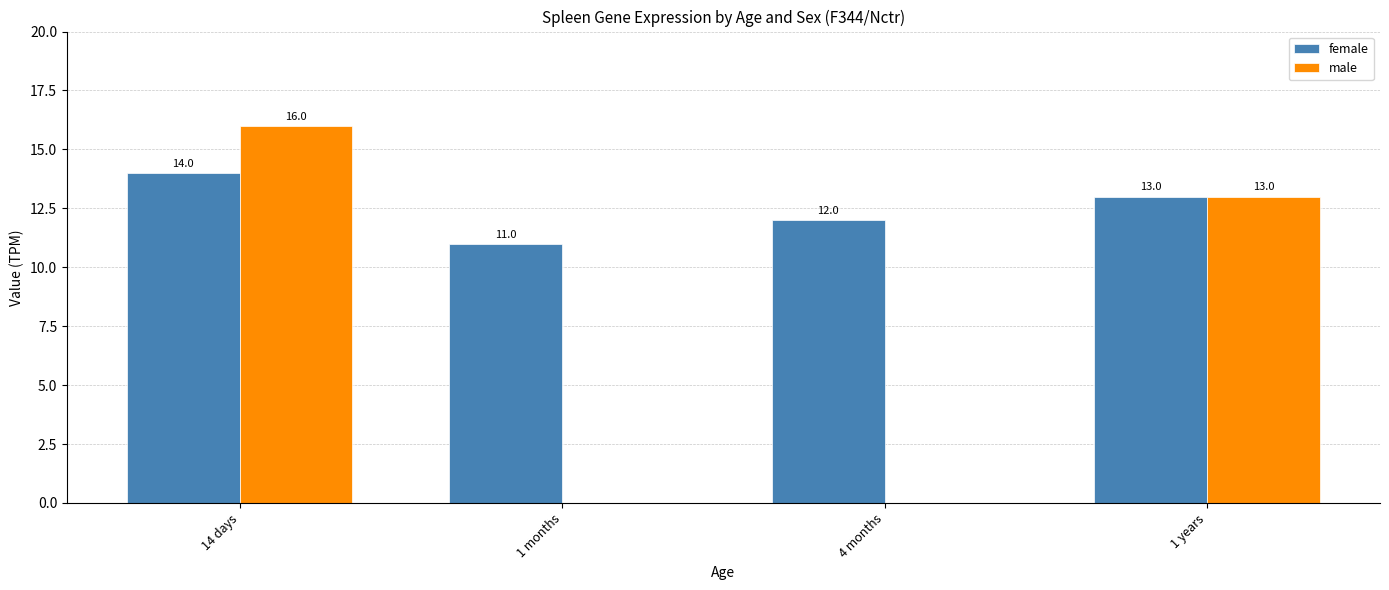

Where does the male series first go above 13?

14 days